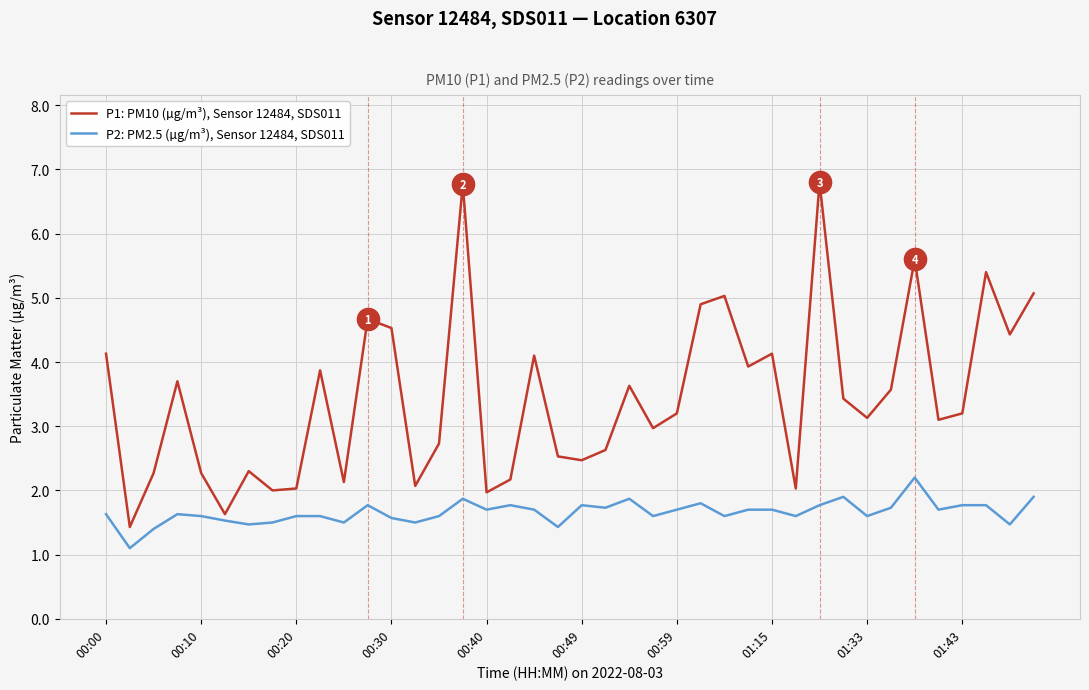

Reading right to left, transcribe all the data shown in this chart.

P1: PM10 (µg/m³), Sensor 12484, SDS011: 5.1	4.4	5.4	3.2	3.1	5.6	3.6	3.1	3.4	6.8	2.0	4.1	3.9	5.0	4.9	3.2	3.0	3.6	2.6	2.5	2.5	4.1	2.2	2.0	6.8	2.7	2.1	4.5	4.7	2.1	3.9	2.0	2.0	2.3	1.6	2.3	3.7	2.3	1.4	4.1
P2: PM2.5 (µg/m³), Sensor 12484, SDS011: 1.9	1.5	1.8	1.8	1.7	2.2	1.7	1.6	1.9	1.8	1.6	1.7	1.7	1.6	1.8	1.7	1.6	1.9	1.7	1.8	1.4	1.7	1.8	1.7	1.9	1.6	1.5	1.6	1.8	1.5	1.6	1.6	1.5	1.5	1.5	1.6	1.6	1.4	1.1	1.6